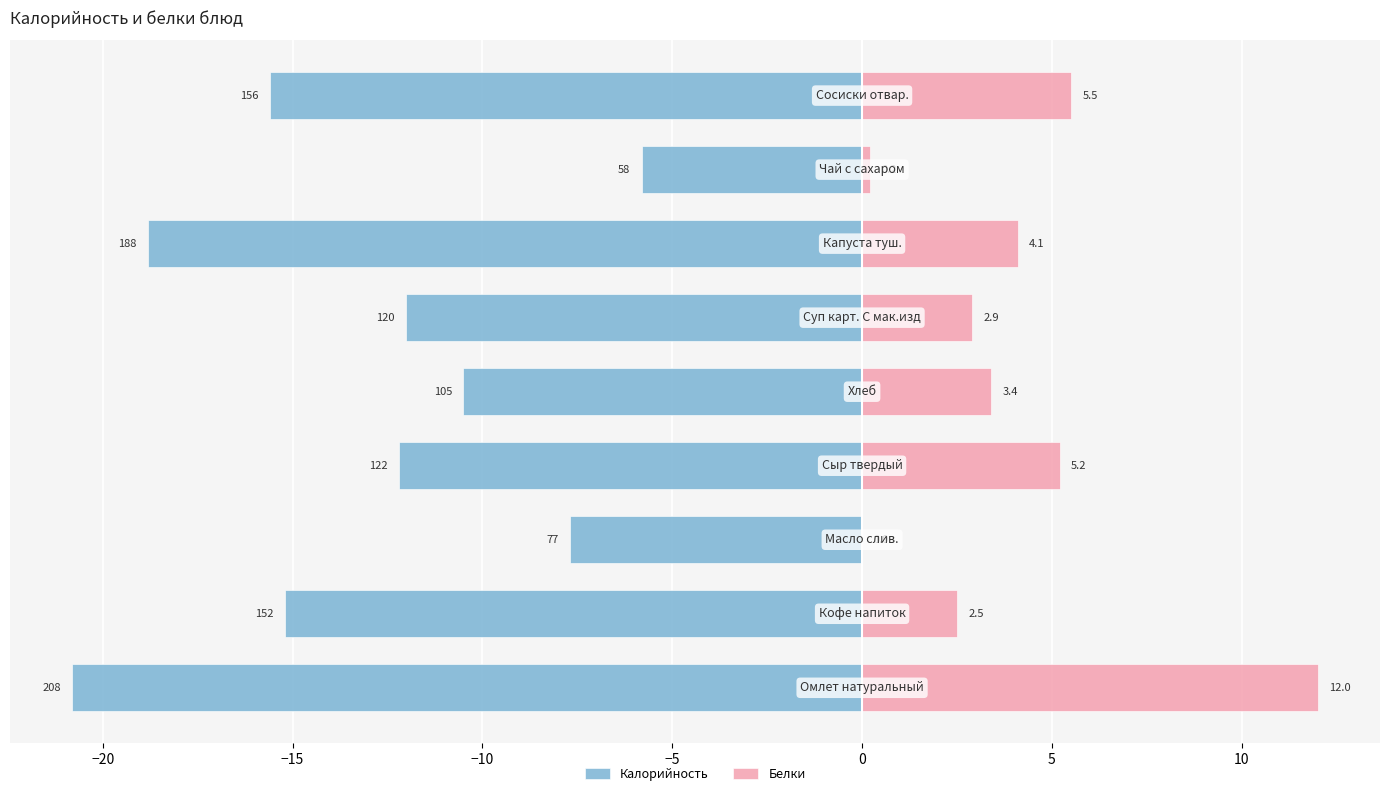

Rank the series by their average value, from lowest to highest.

Калорийность, Белки